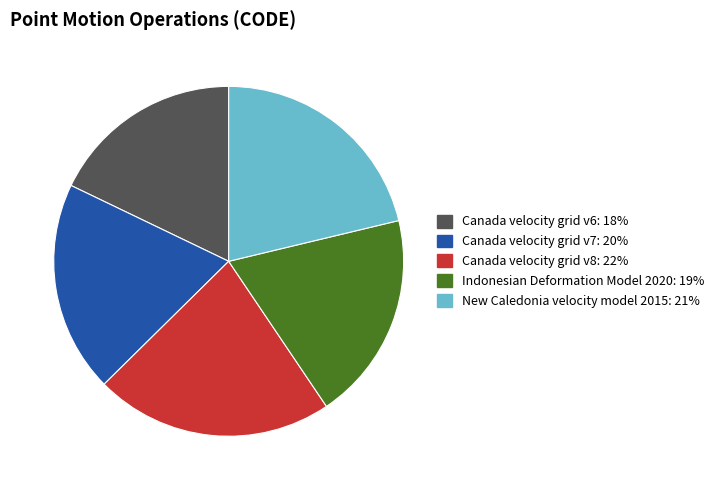

The New Caledonia velocity model 2015 slice represents 14% of the pie. True or false?

False